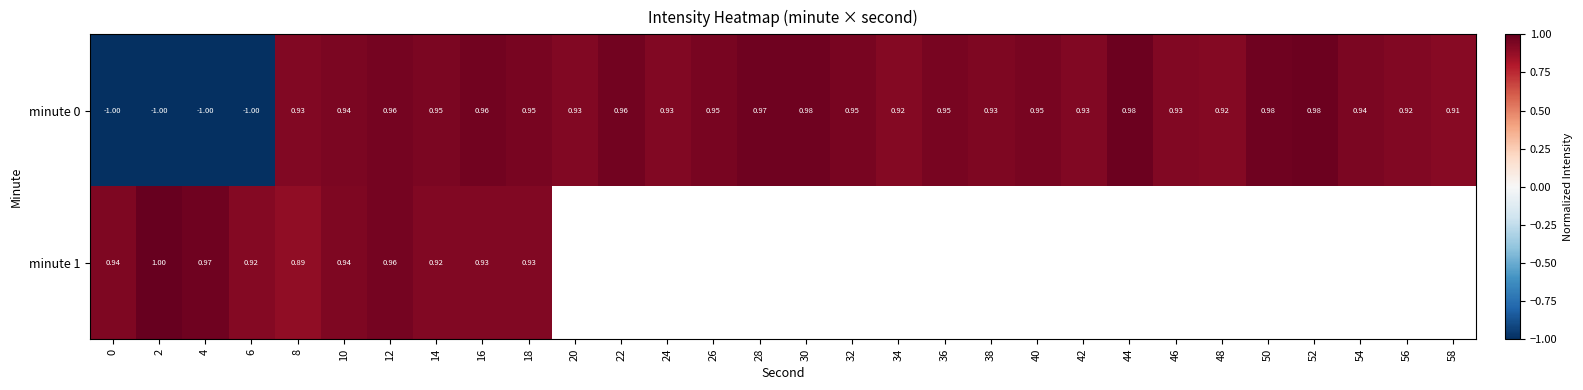

How many values in minute 0 are above zero?

26